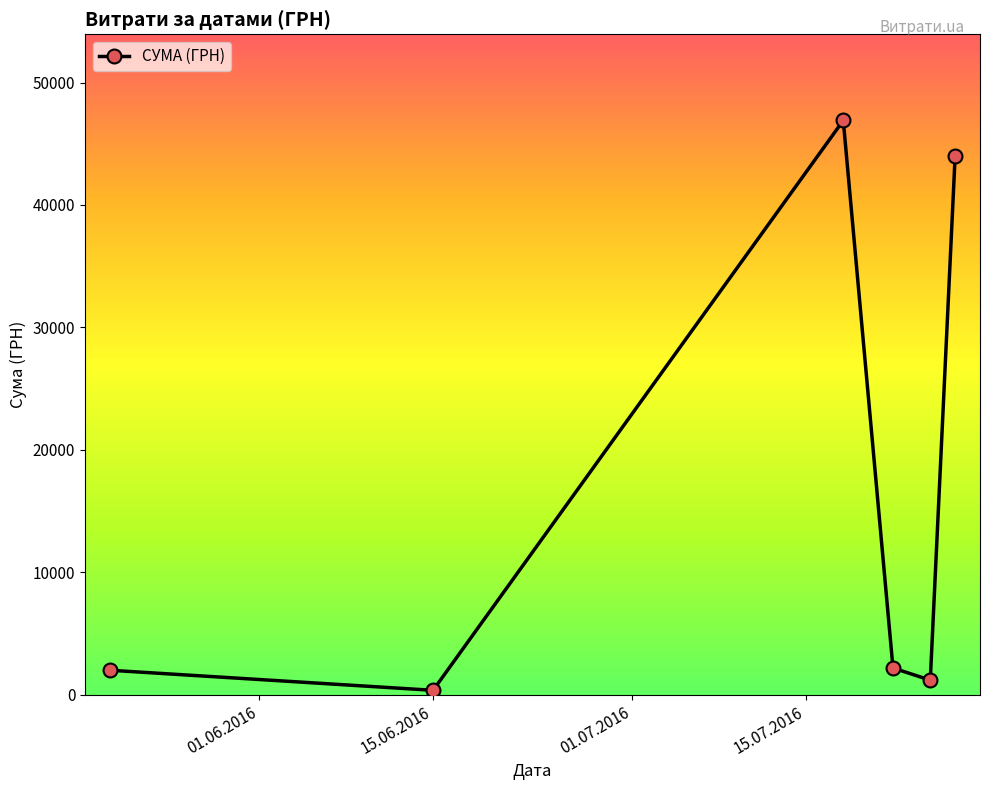

What is the value of the 6th point from the left?

44011.0